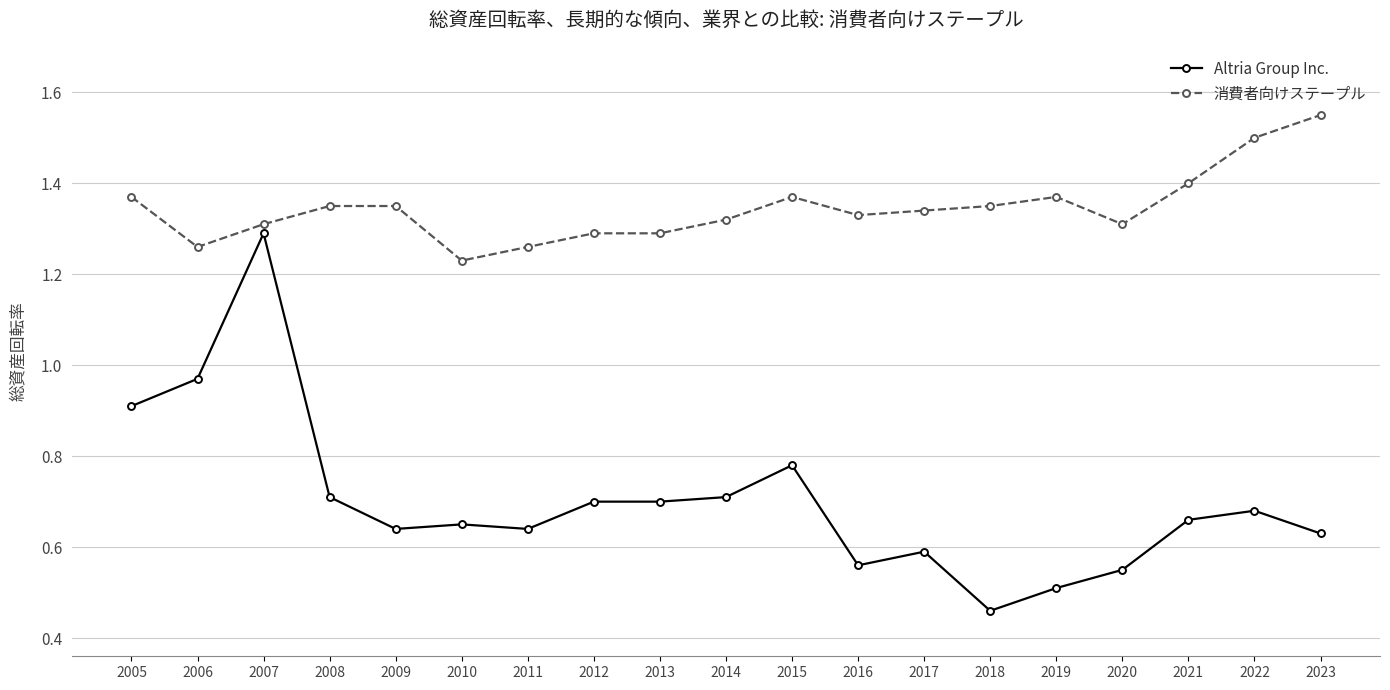

Which series changed the most between 2015 and 2018?

Altria Group Inc.